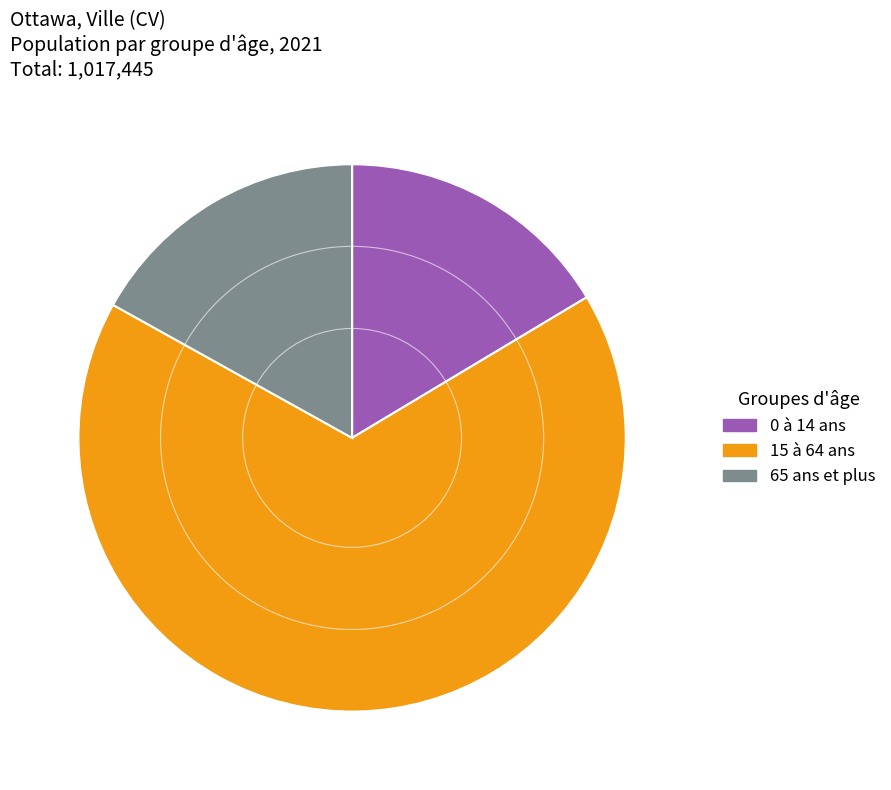

Is the sum of 15 à 64 ans and 0 à 14 ans greater than half?

Yes